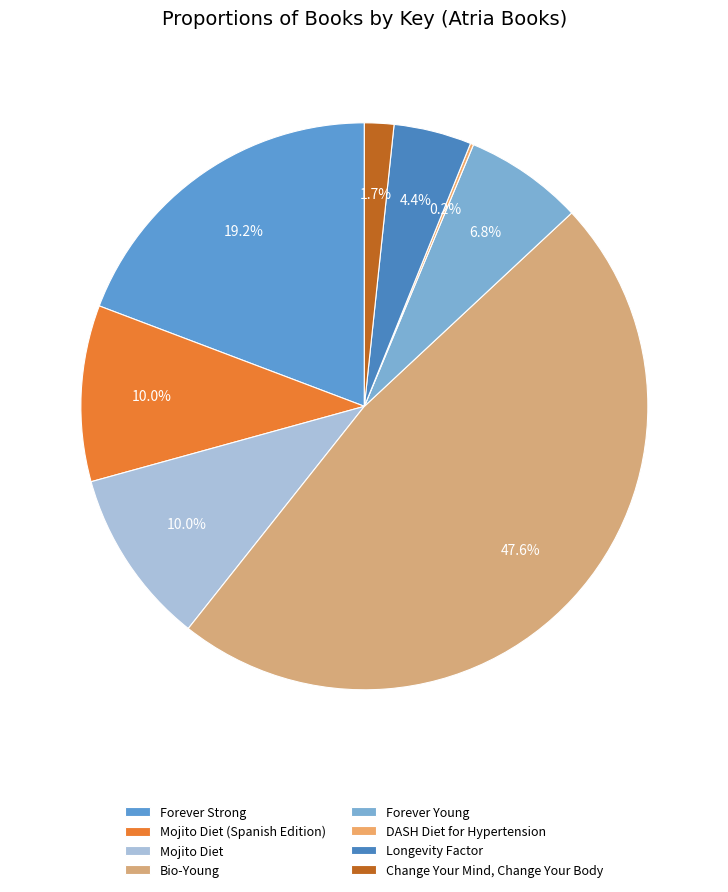

Count the number of slices in the pie.

8